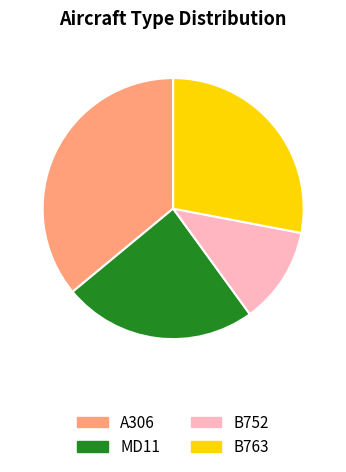

True or false: MD11 accounts for 15% of the total.

False